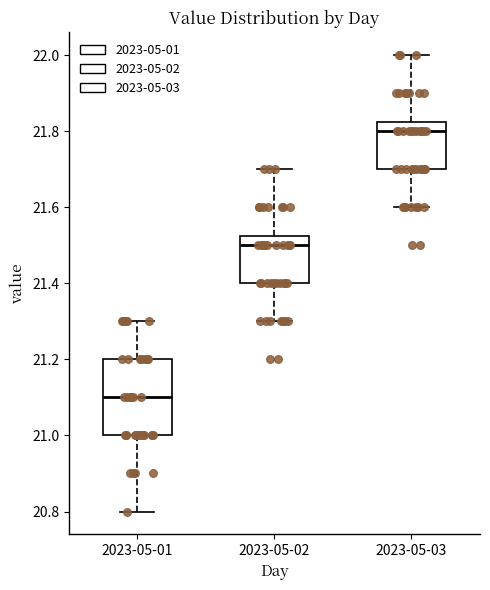

Reading left to right, transcribe this box plot: for each box, give where its median line is, the range the box spans, and where its two whiskers end, as read against the y-axis. The values are not printed on the chart, so give them approximately, as read against the axis.

2023-05-01: median 21.10, box 21.00 to 21.20, whiskers 20.80 to 21.30
2023-05-02: median 21.50, box 21.40 to 21.52, whiskers 21.30 to 21.70
2023-05-03: median 21.80, box 21.70 to 21.82, whiskers 21.60 to 22.00